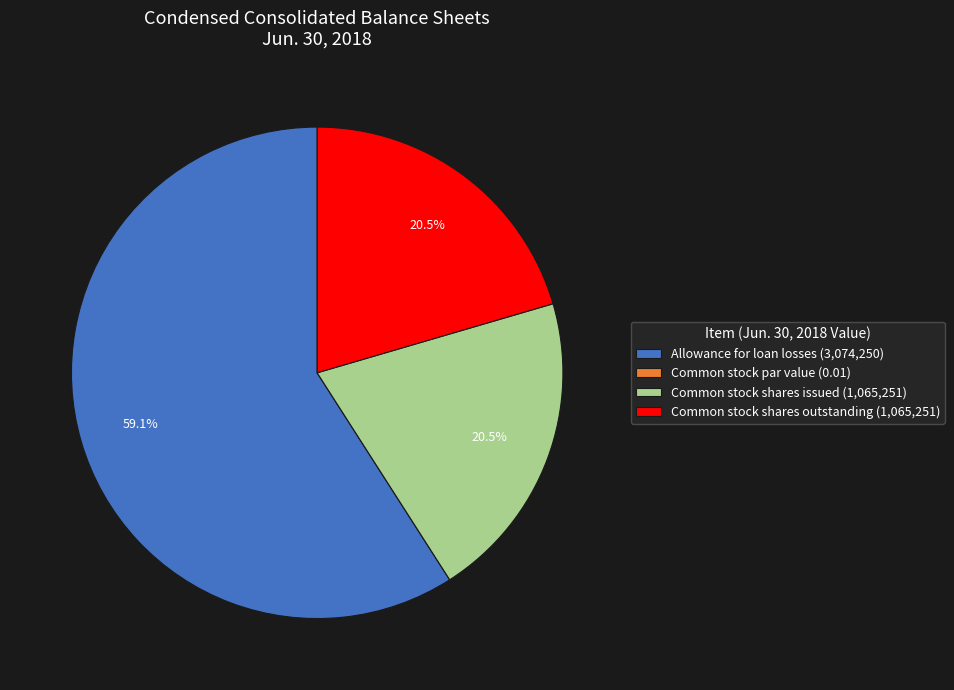

What is the largest slice in the pie chart?

Allowance for loan losses